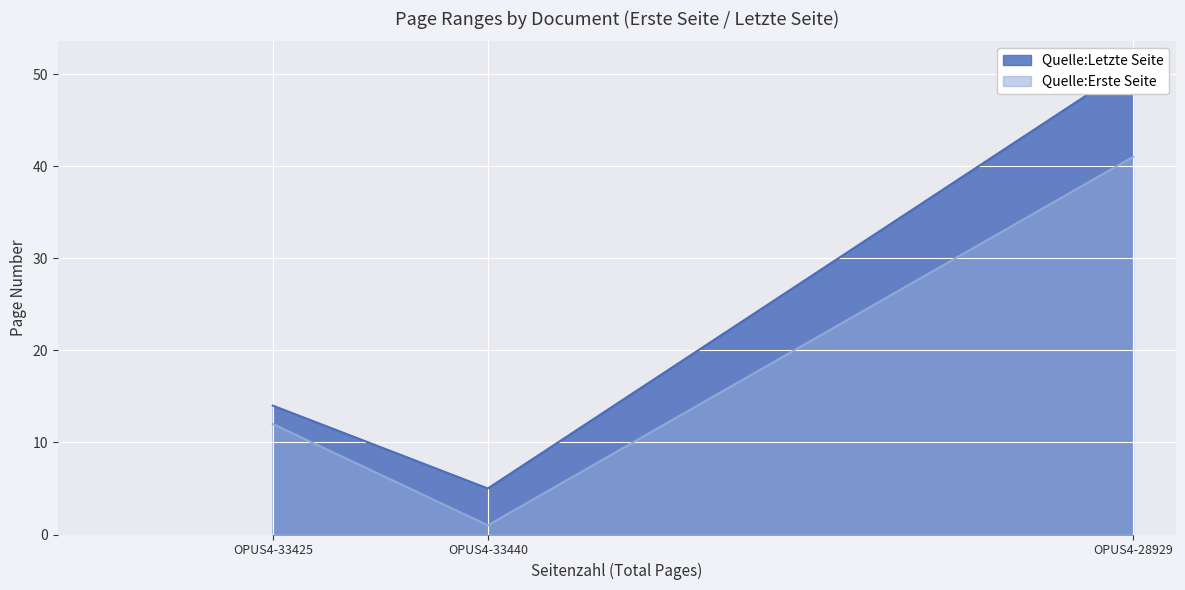

Is it true that Quelle:Erste Seite equals 8 at OPUS4-33425?

False